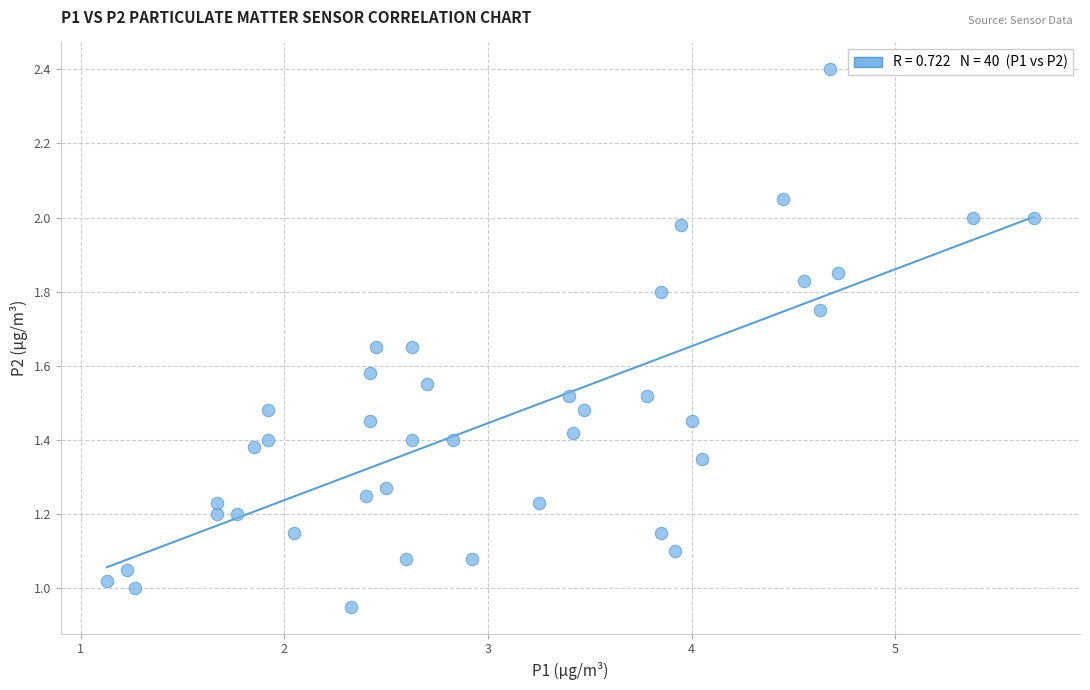

What is the range of X values (max minus min)?

4.5